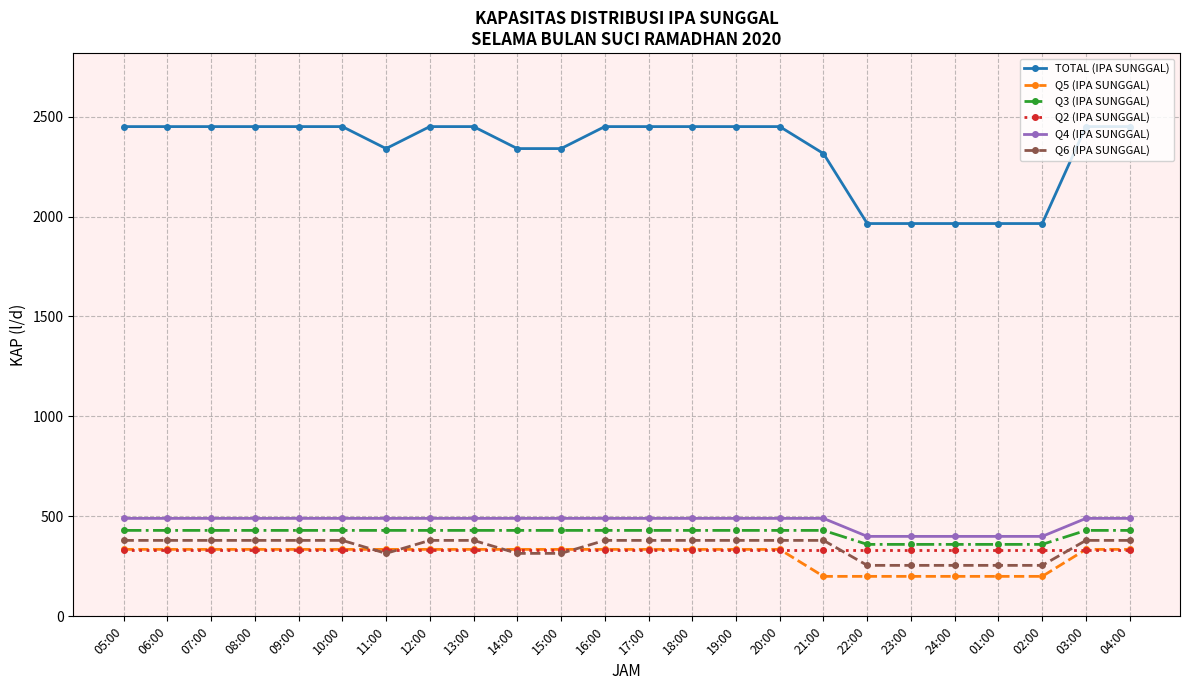

Reading left to right, extract all data points from this chart.

TOTAL (IPA SUNGGAL): 2450	2450	2450	2450	2450	2450	2340	2450	2450	2340	2340	2450	2450	2450	2450	2450	2315	1965	1965	1965	1965	1965	2450	2450
Q5 (IPA SUNGGAL): 335	335	335	335	335	335	335	335	335	335	335	335	335	335	335	335	200	200	200	200	200	200	335	335
Q3 (IPA SUNGGAL): 430	430	430	430	430	430	430	430	430	430	430	430	430	430	430	430	430	360	360	360	360	360	430	430
Q2 (IPA SUNGGAL): 330	330	330	330	330	330	330	330	330	330	330	330	330	330	330	330	330	330	330	330	330	330	330	330
Q4 (IPA SUNGGAL): 490	490	490	490	490	490	490	490	490	490	490	490	490	490	490	490	490	400	400	400	400	400	490	490
Q6 (IPA SUNGGAL): 380	380	380	380	380	380	315	380	380	315	315	380	380	380	380	380	380	255	255	255	255	255	380	380